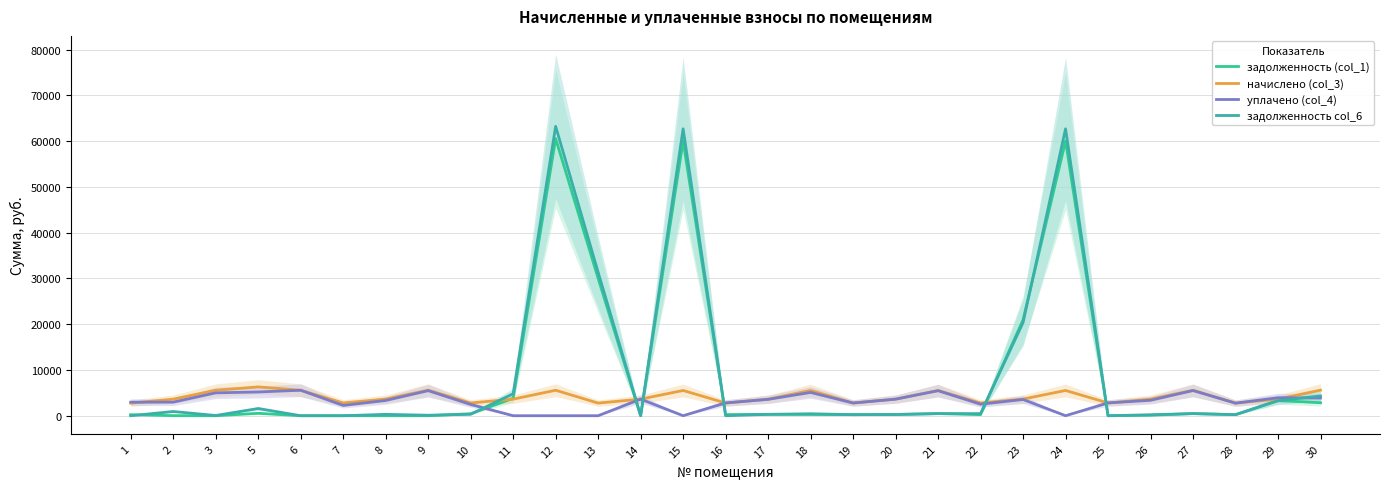

What is the difference between the highest and lowest values at 29?

639.8